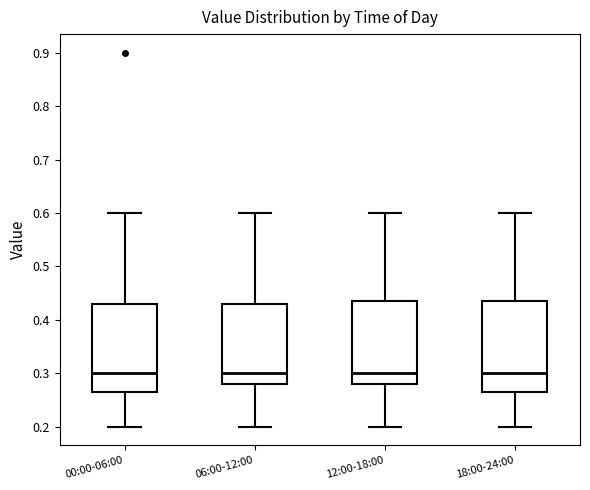

Reading left to right, transcribe this box plot: for each box, give where its median line is, the range the box spans, and where its two whiskers end, as read against the y-axis. The values are not printed on the chart, so give them approximately, as read against the axis.

00:00-06:00: median 0.30, box 0.27 to 0.43, whiskers 0.20 to 0.60
06:00-12:00: median 0.30, box 0.28 to 0.43, whiskers 0.20 to 0.60
12:00-18:00: median 0.30, box 0.28 to 0.44, whiskers 0.20 to 0.60
18:00-24:00: median 0.30, box 0.27 to 0.44, whiskers 0.20 to 0.60